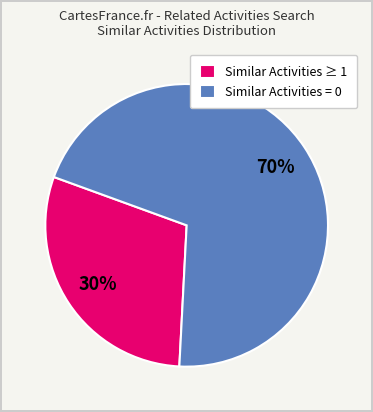

To the nearest percent, what is the average slice percentage?

50%